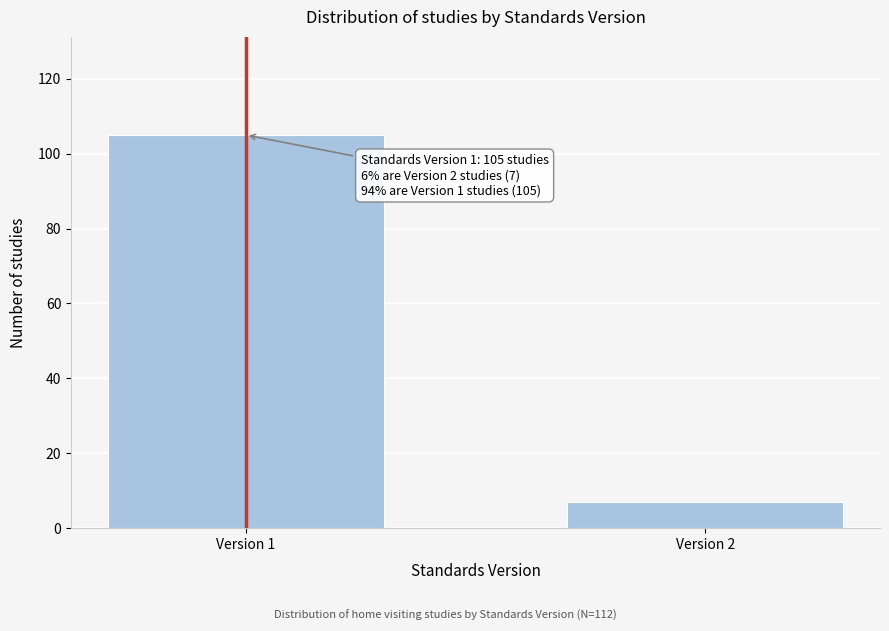

Reading left to right, extract all data points from this chart.

105	7